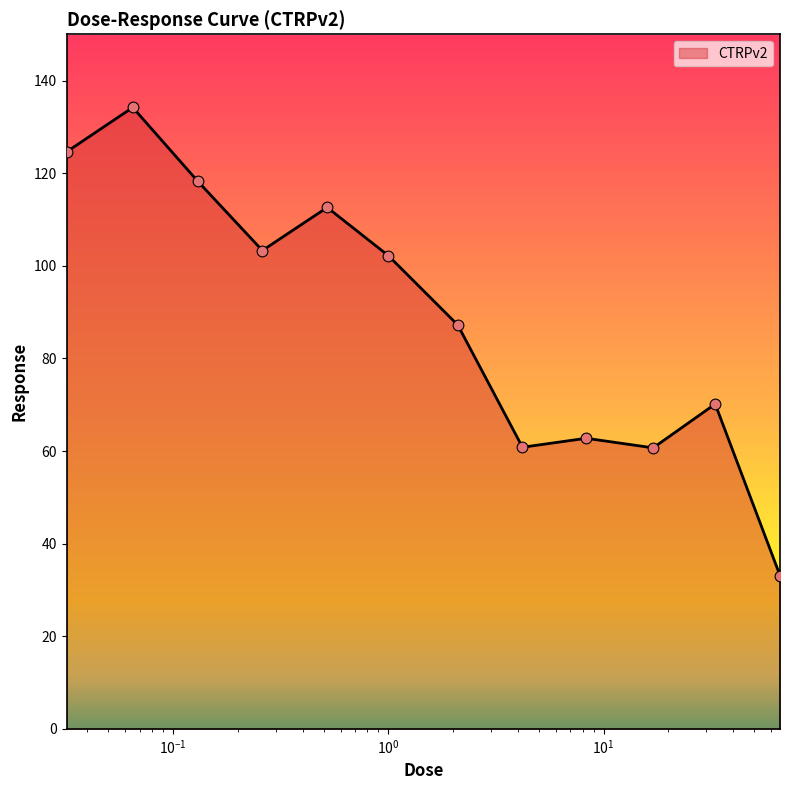

What is the greatest value displayed?

134.2